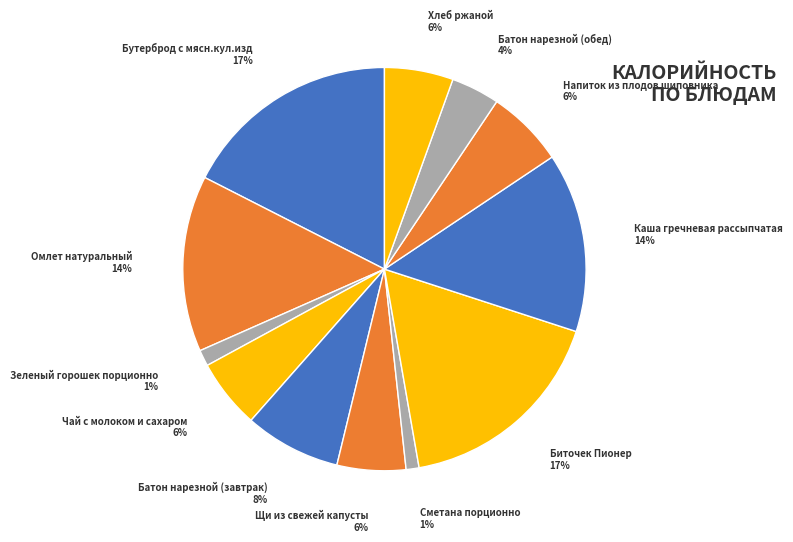

To the nearest percent, what percentage of the pie is Каша гречневая рассыпчатая?

14%